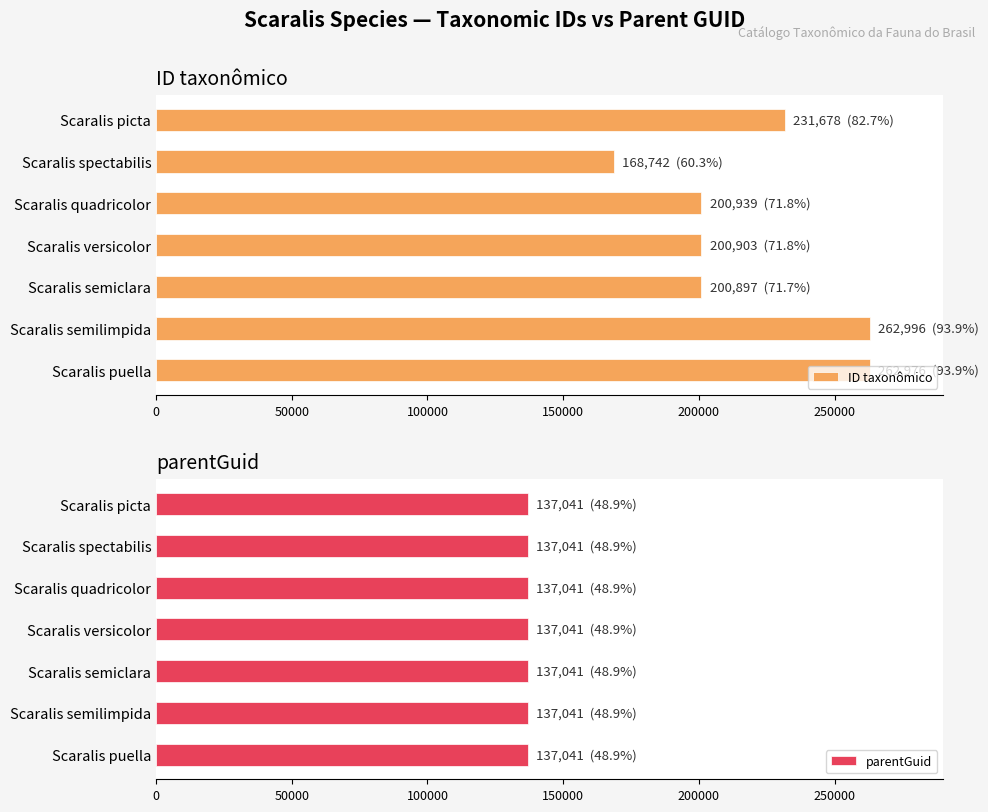

What is the difference between the maximum and second lowest values in the ID taxonômico series?

62099